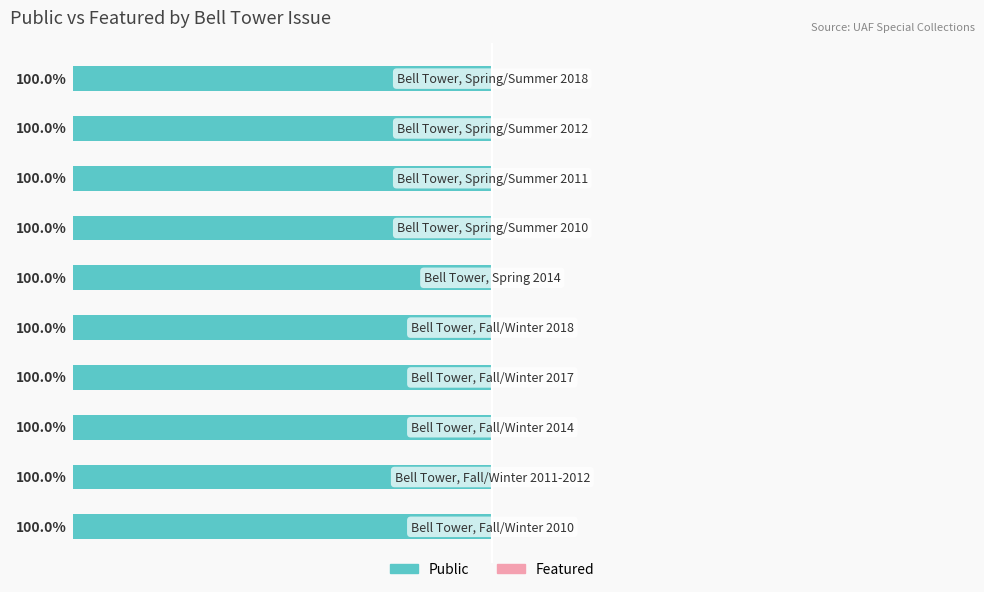

How many bars are there in each group?

2